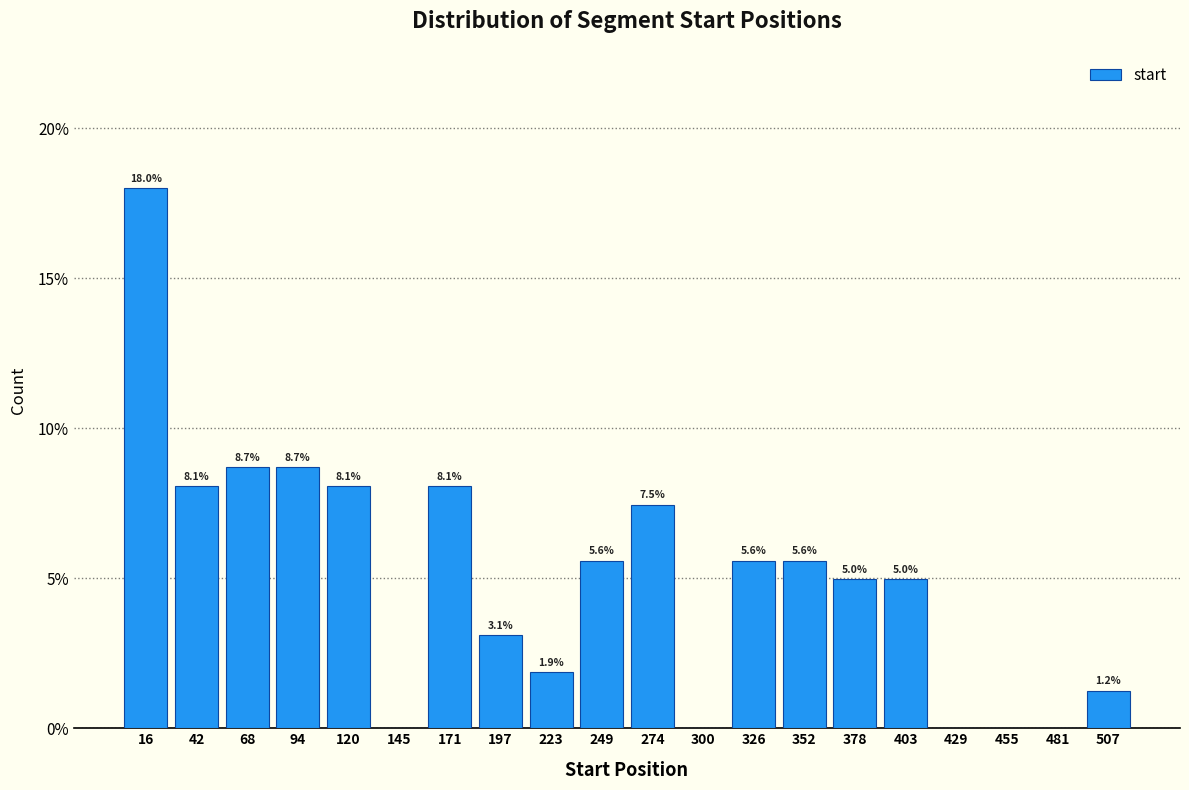

Which range on the x-axis has the tallest bar?

5 to 30